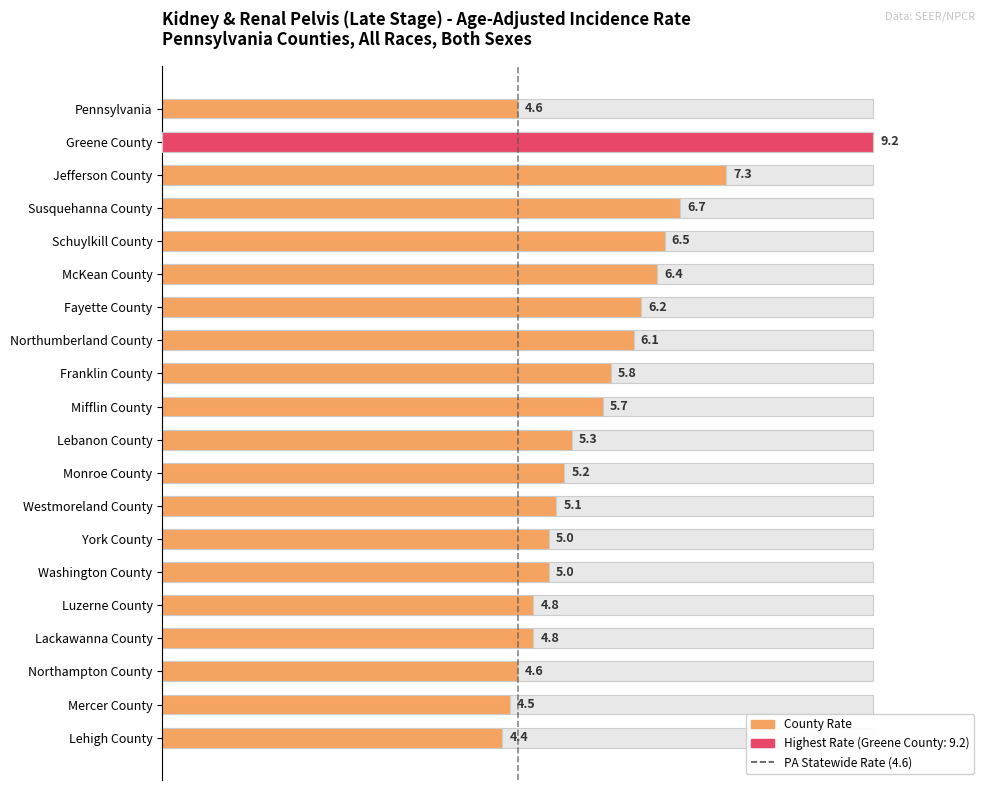

How many bars are there in total?

20